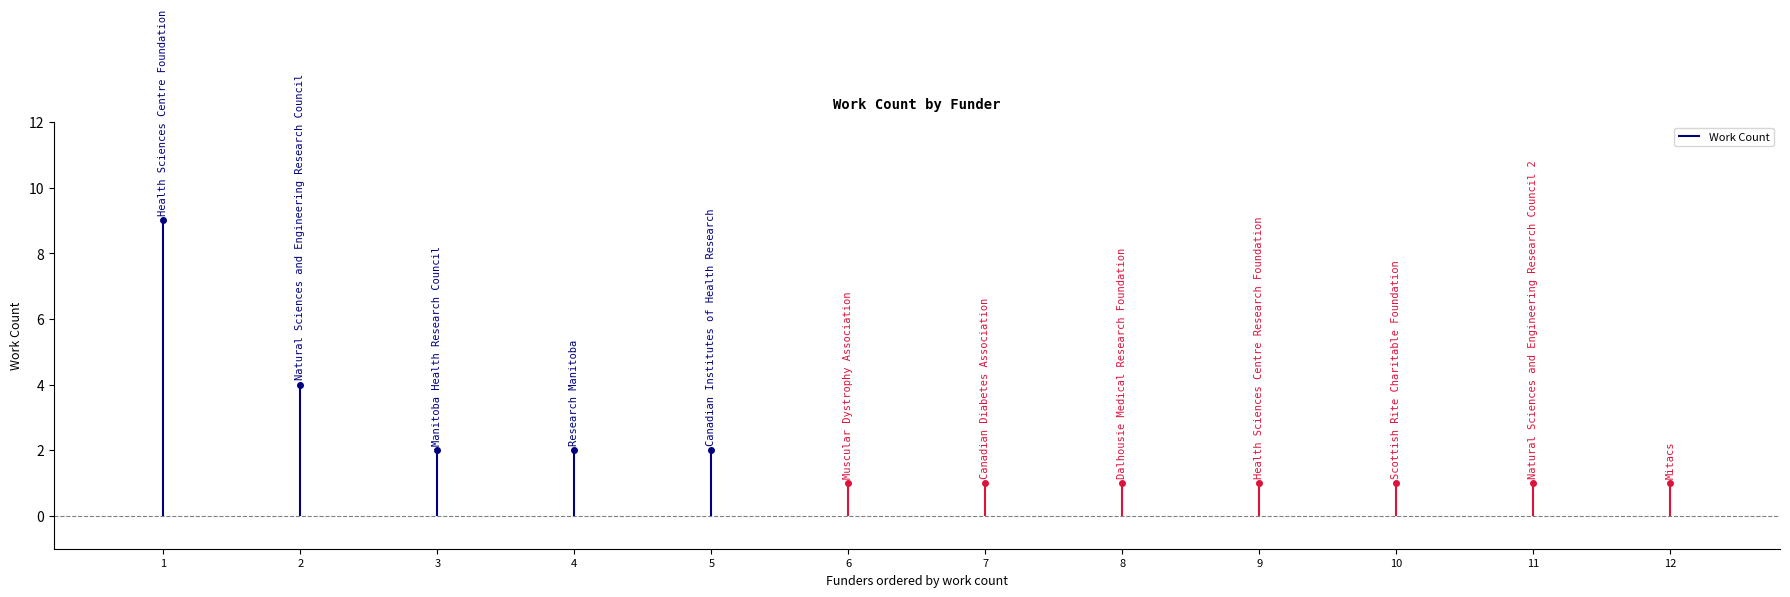

What is the approximate value at Manitoba Health Research Council?

2